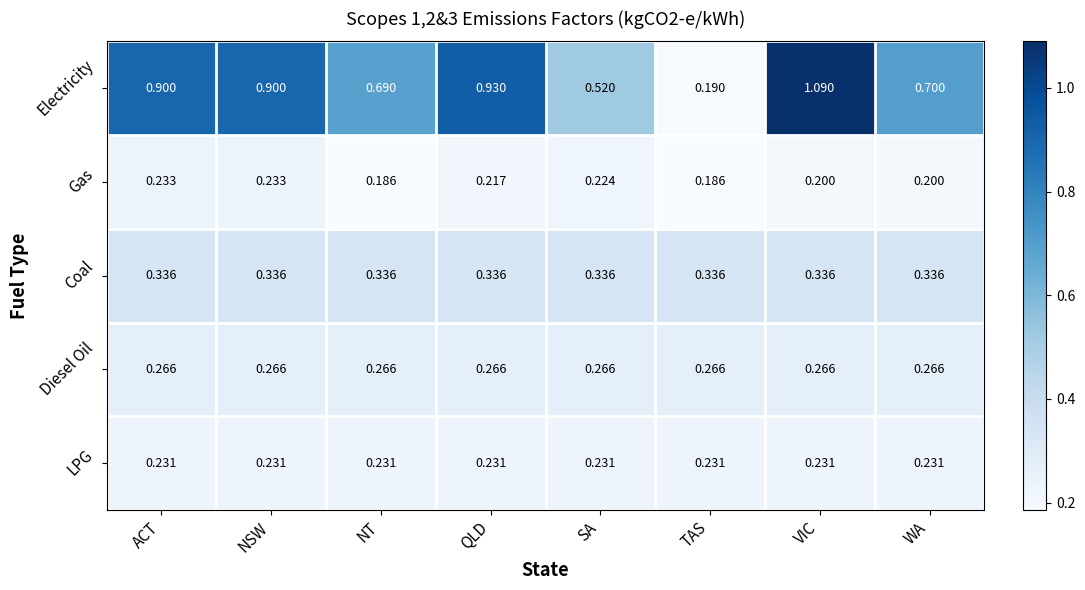

Which category has the highest value across all series?

VIC